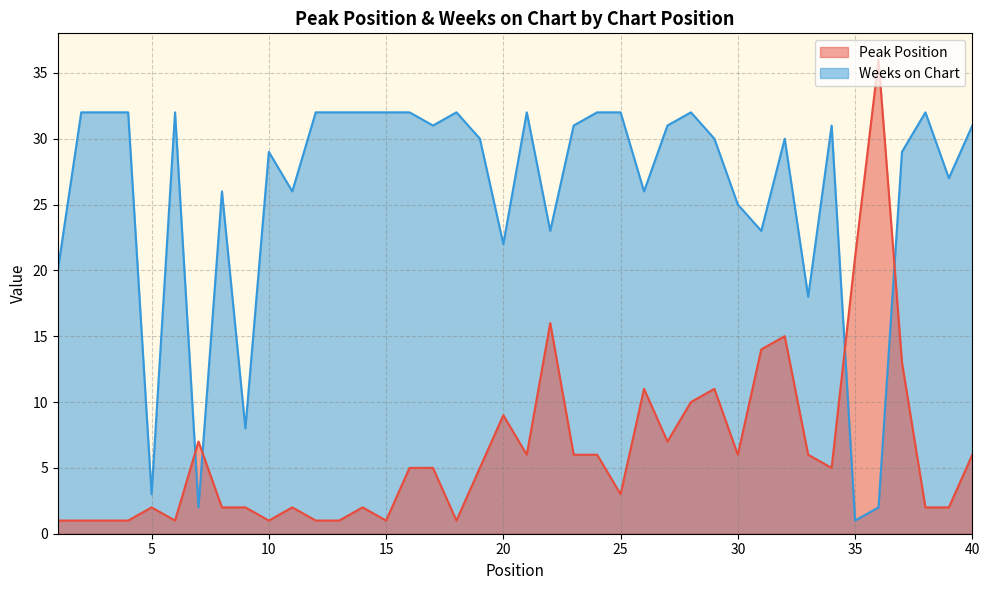

Which series has the widest spread of values?

Peak Position